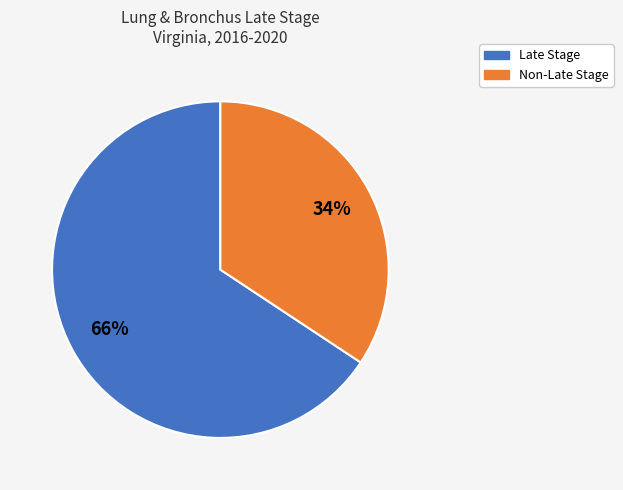

Does any single category account for the majority?

Yes